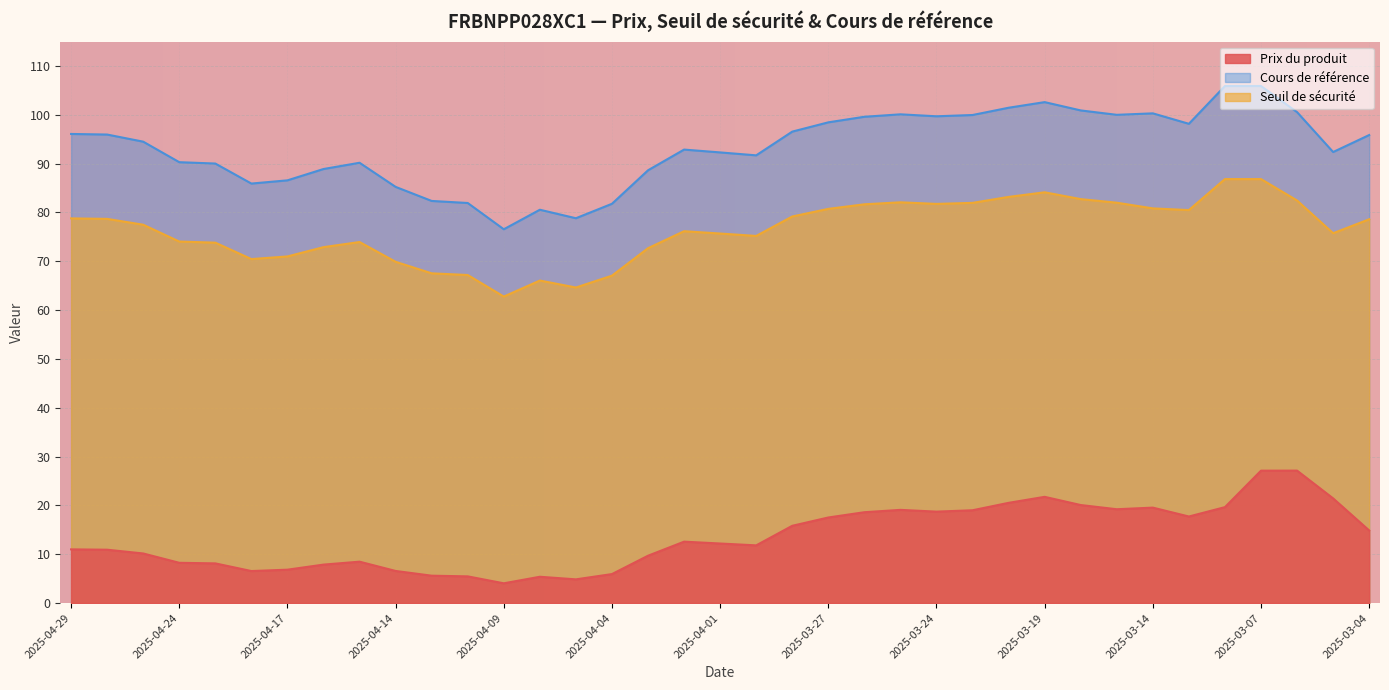

How many series are shown in this chart?

3